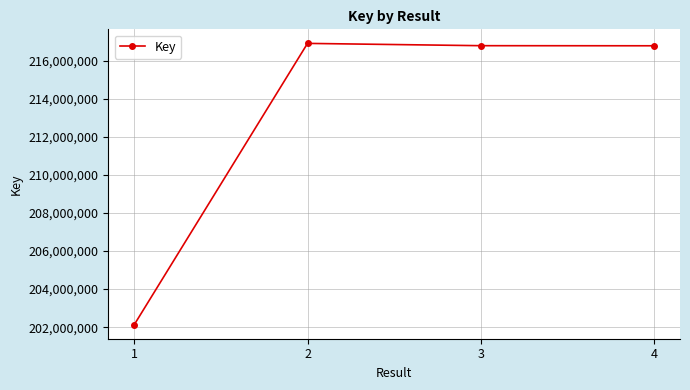

What is the greatest value displayed?

216898617